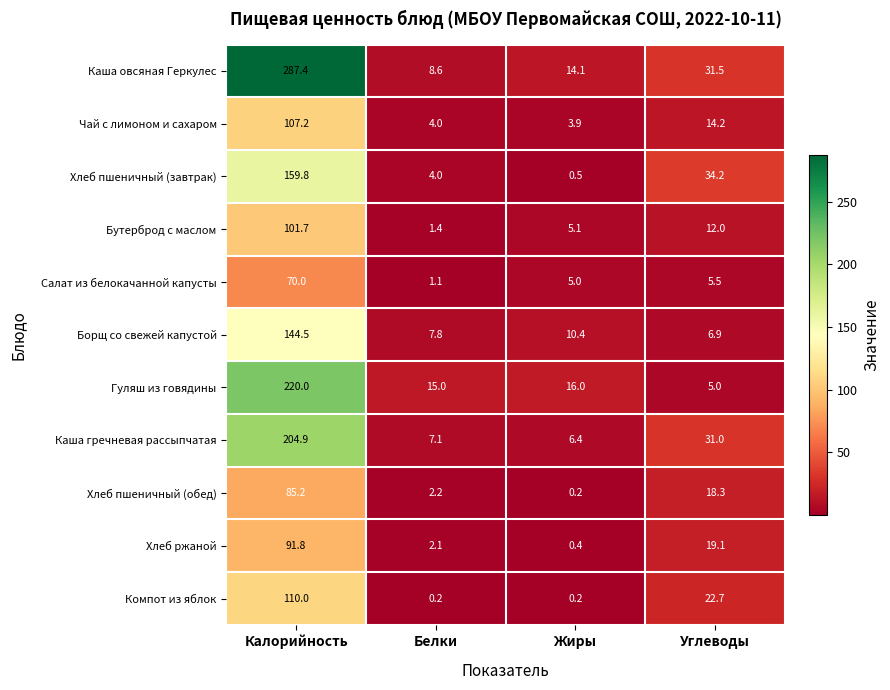

Which category has the highest value in the Хлеб ржаной series?

Калорийность